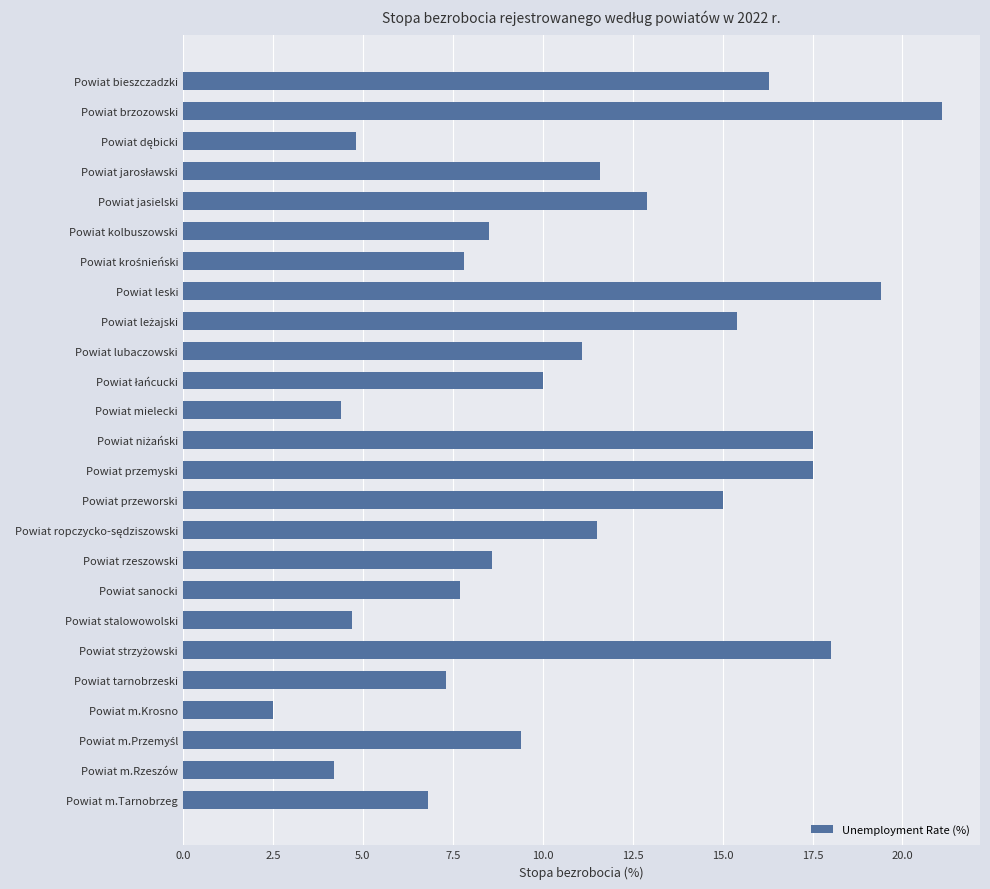

What is the sum of all values?

274.0